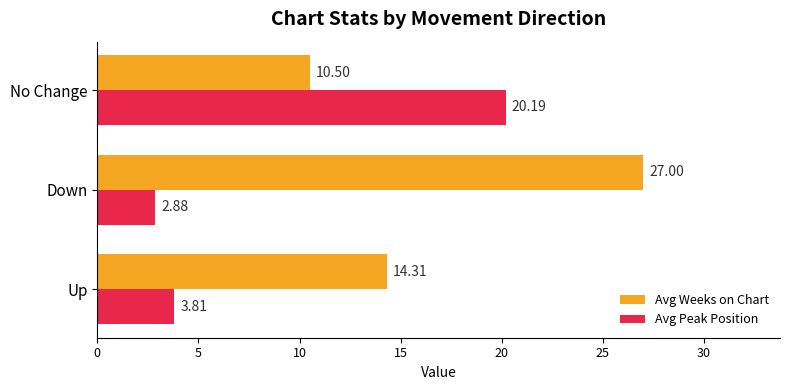

How many distinct data groups are displayed?

2